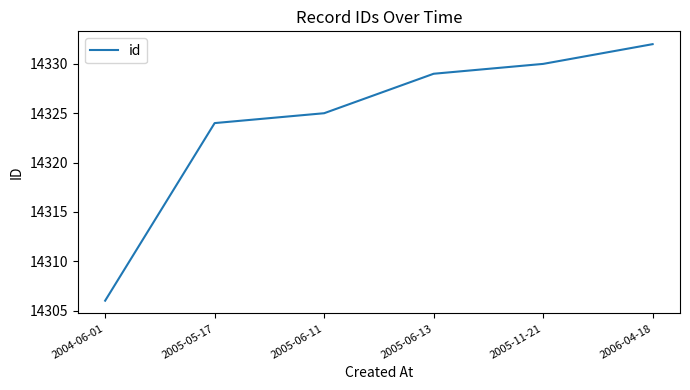

How many lines are shown in the chart?

1